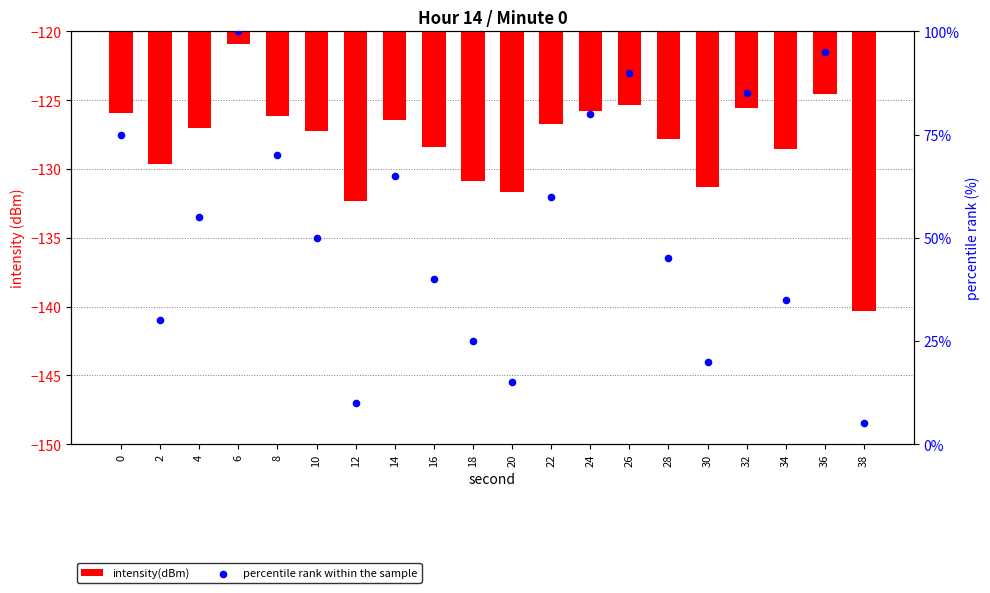

What are all the series names shown in the legend?

intensity(dBm), percentile rank within the sample